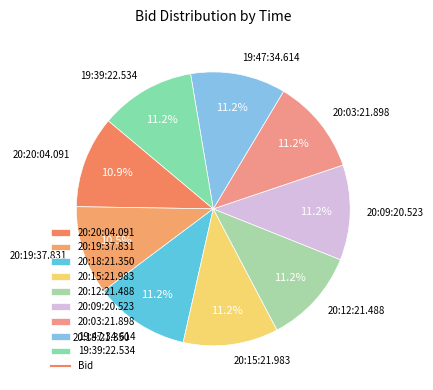

Is there a majority slice in this chart?

No